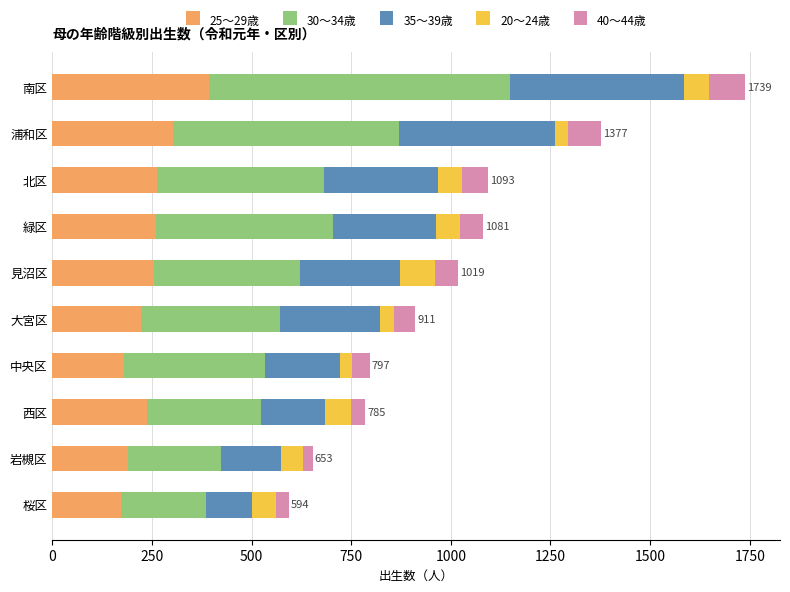

True or false: 25～29歳 has a value of 67 at 緑区.

False